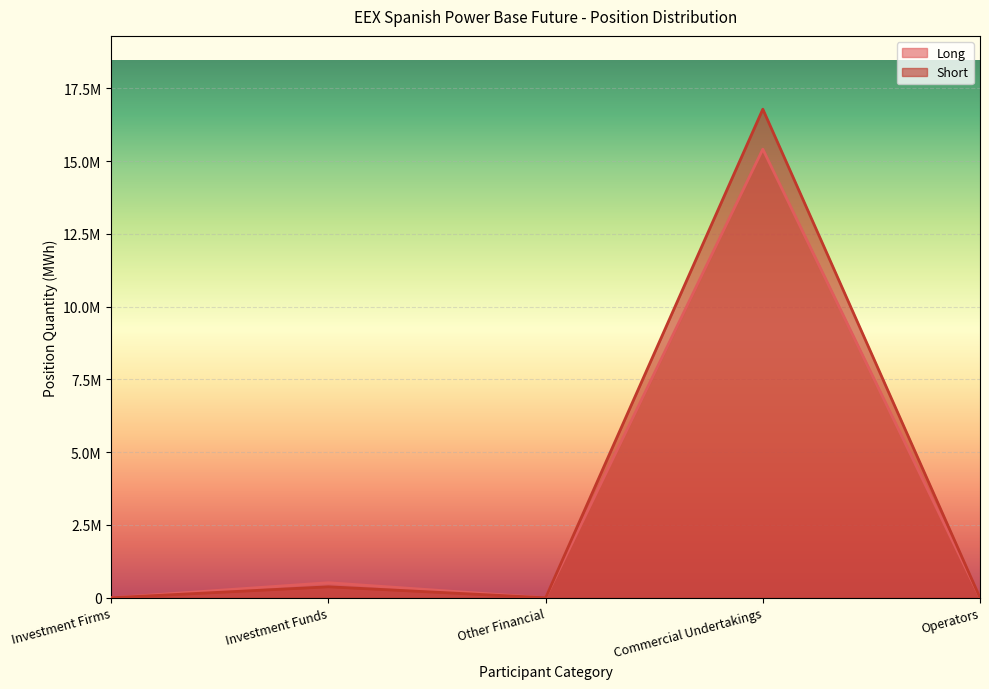

Reading left to right, what are all the values shown in this chart?

Long: Investment Firms=0	Investment Funds=517258	Other Financial=0	Commercial Undertakings=15412358	Operators=0
Short: Investment Firms=0	Investment Funds=376736	Other Financial=0	Commercial Undertakings=16786615	Operators=0